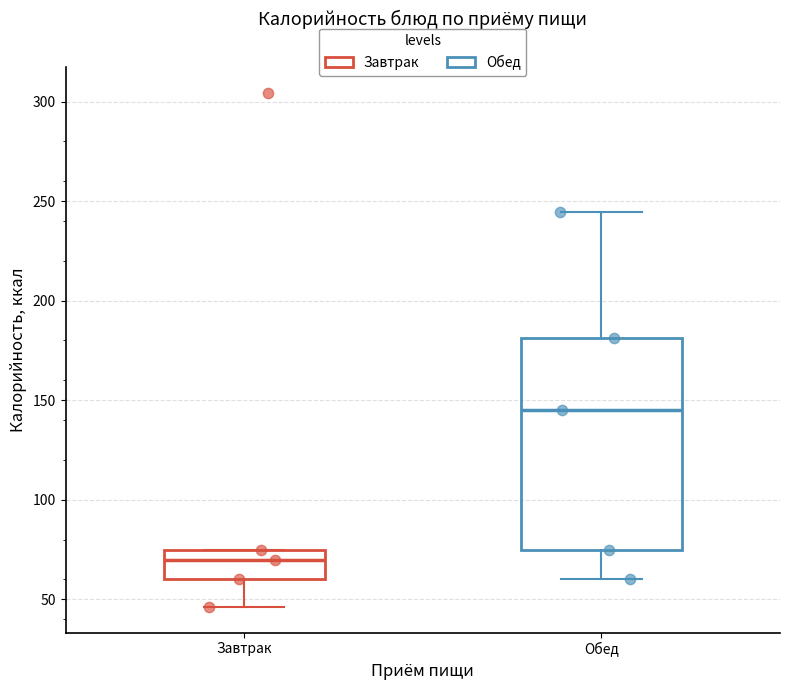

Reading left to right, read every box against the y-axis: the position of its median line, the range the box covers, and the ends of its whiskers. The values are not printed on the chart, so give them approximately, as read against the axis.

Завтрак: median 70, box 60 to 75, whiskers 45 to 75
Обед: median 145, box 75 to 180, whiskers 60 to 245